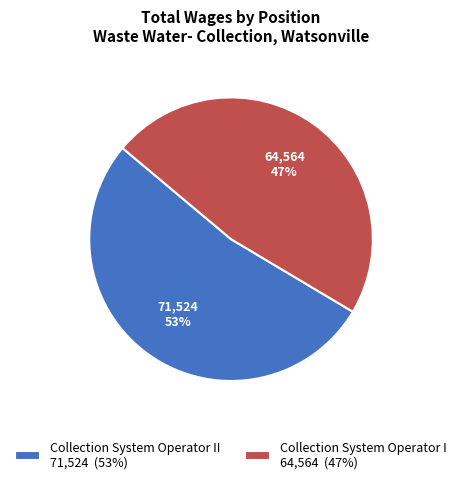

Approximately how many times larger is the value at Collection System Operator II 71,524 (53%) compared to Collection System Operator I 64,564 (47%)?

1.1